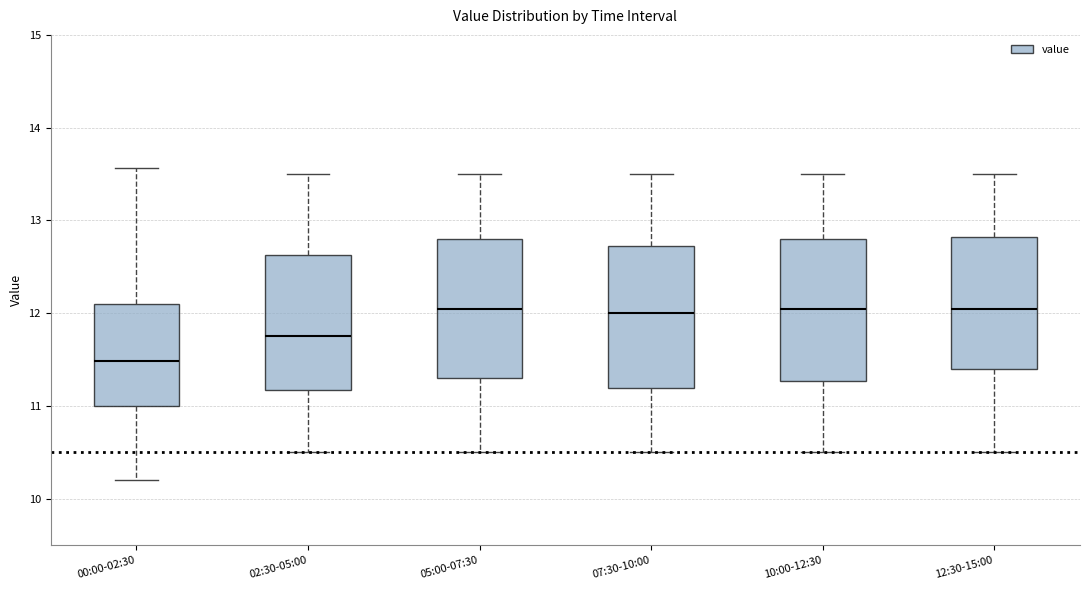

Where does the median line of the box for 05:00-07:30 sit on the y-axis? The values are not printed on the chart, so give them approximately, as read against the axis.

12.1